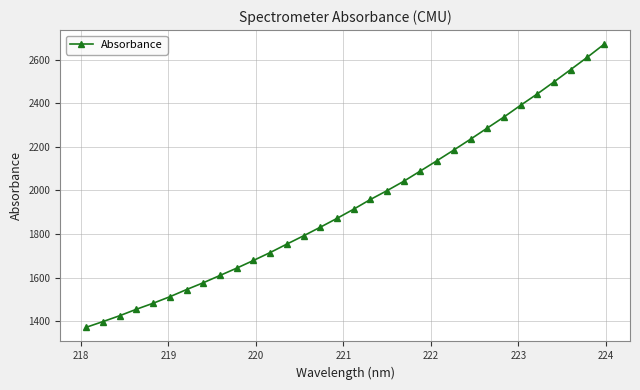

What is the sum of all values?

62022.1